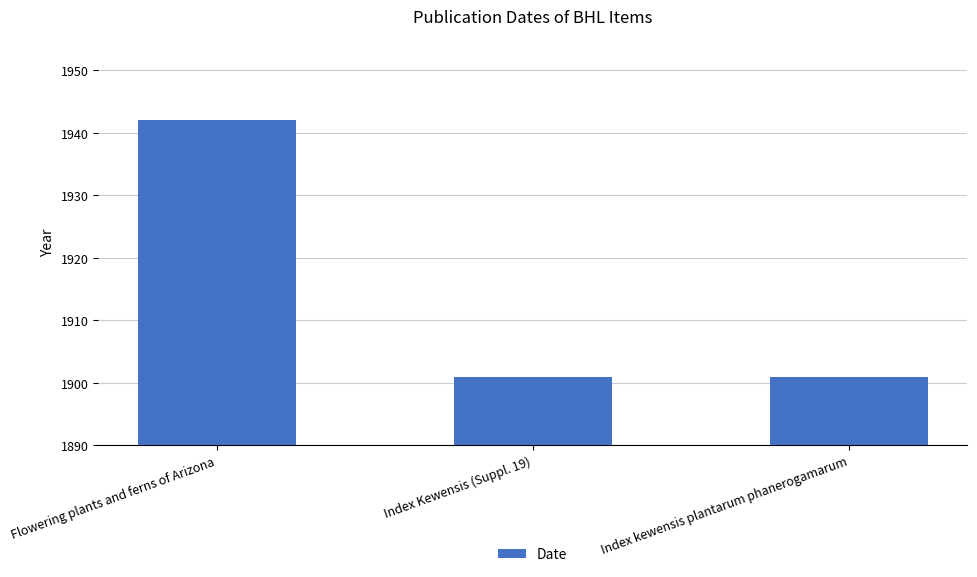

What is the difference between the values at Index Kewensis (Suppl. 19) and Flowering plants and ferns of Arizona?

41